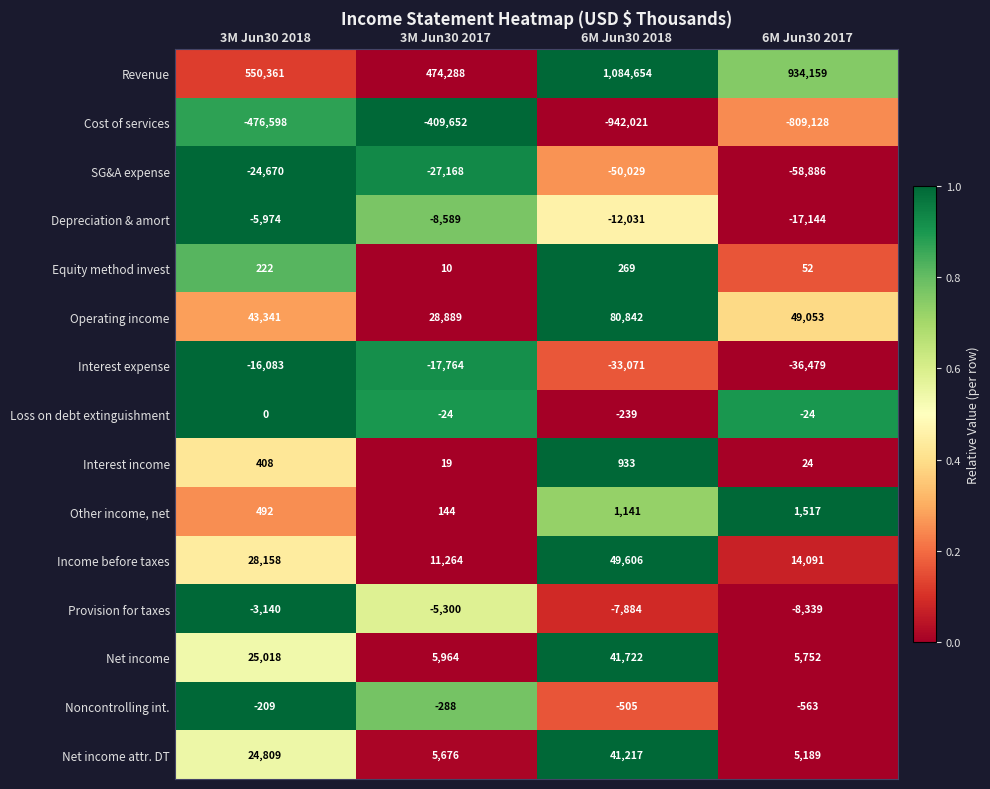

What is the maximum value shown in the chart?

1084654